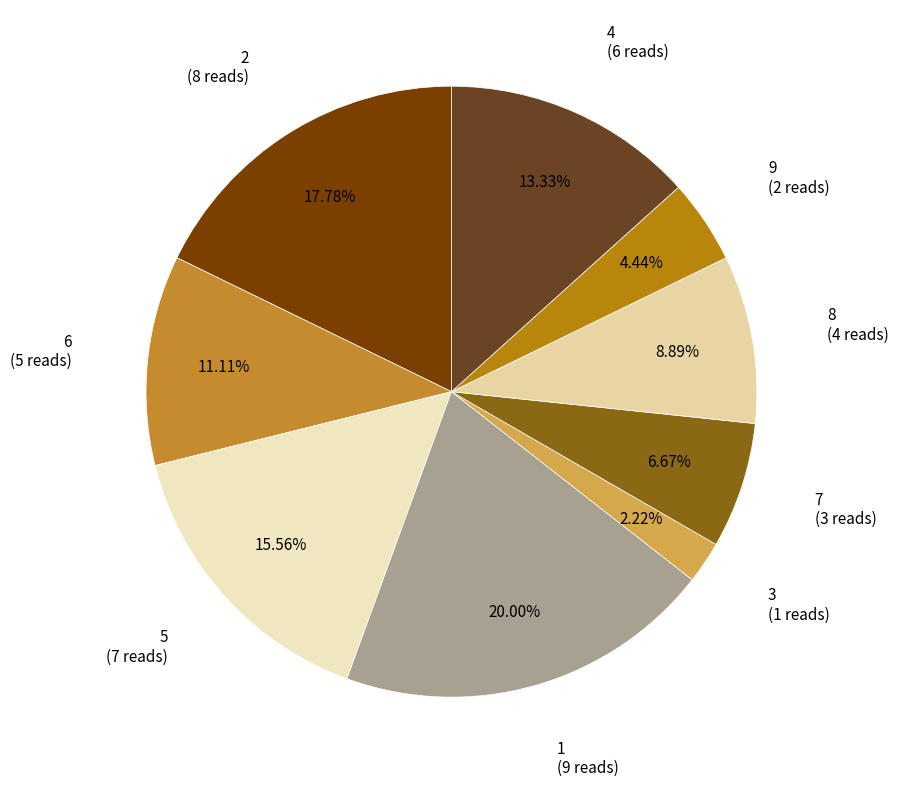

Is there a majority slice in this chart?

No